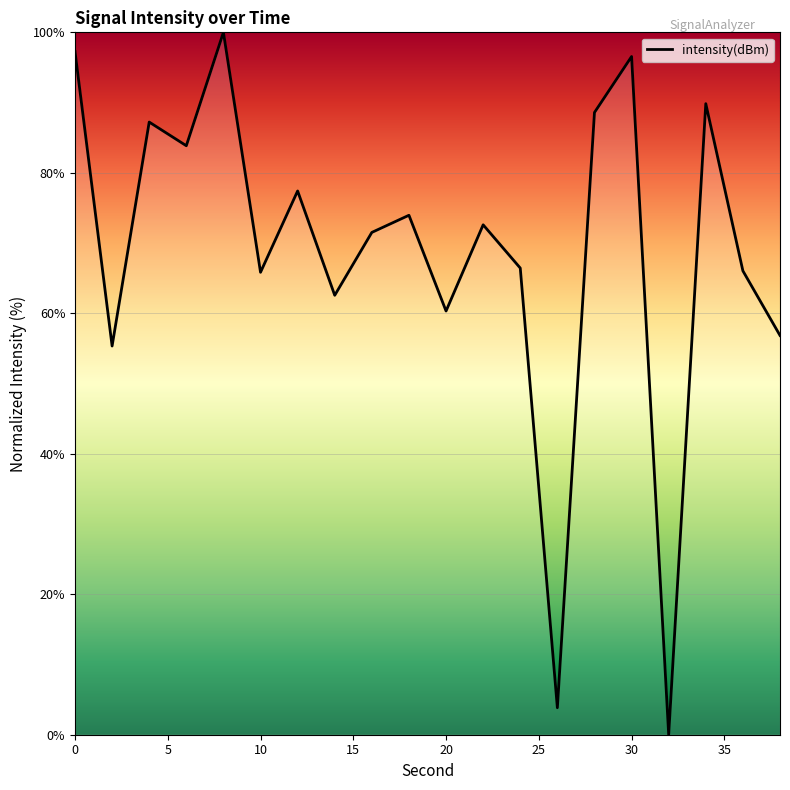

What is the difference between the maximum and minimum values?

100.0